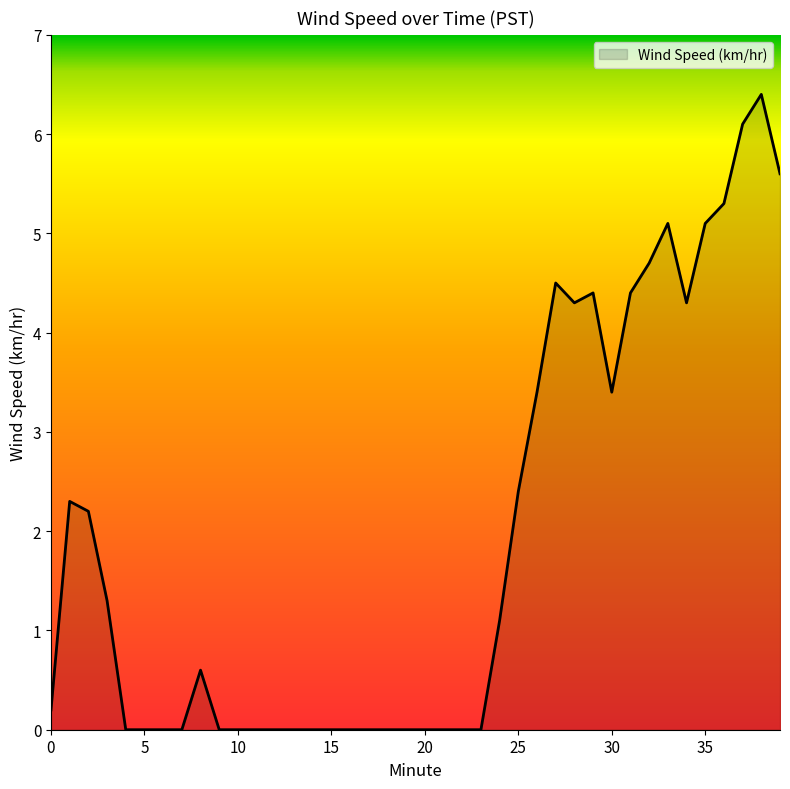

What is the greatest value displayed?

6.4